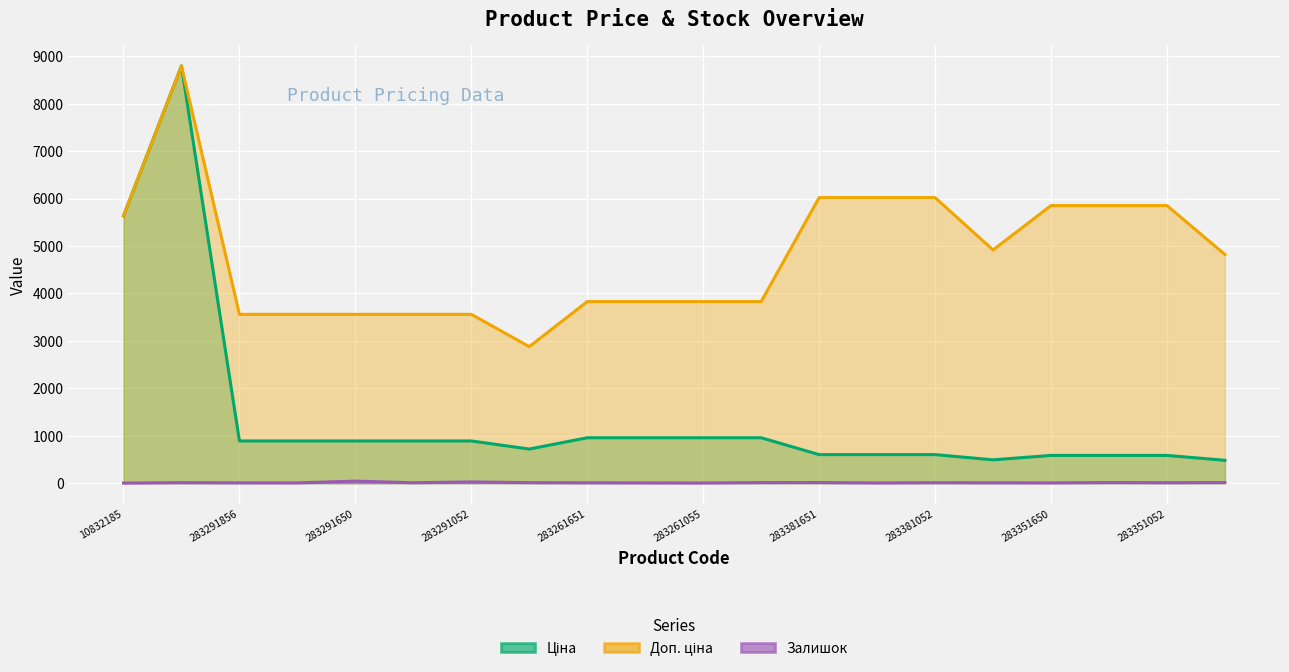

Which has a higher value, 283261055 or 283261052?

283261055